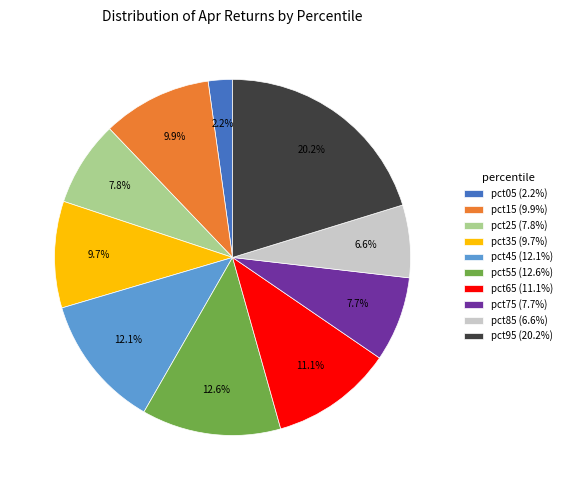

Count the number of slices in the pie.

10